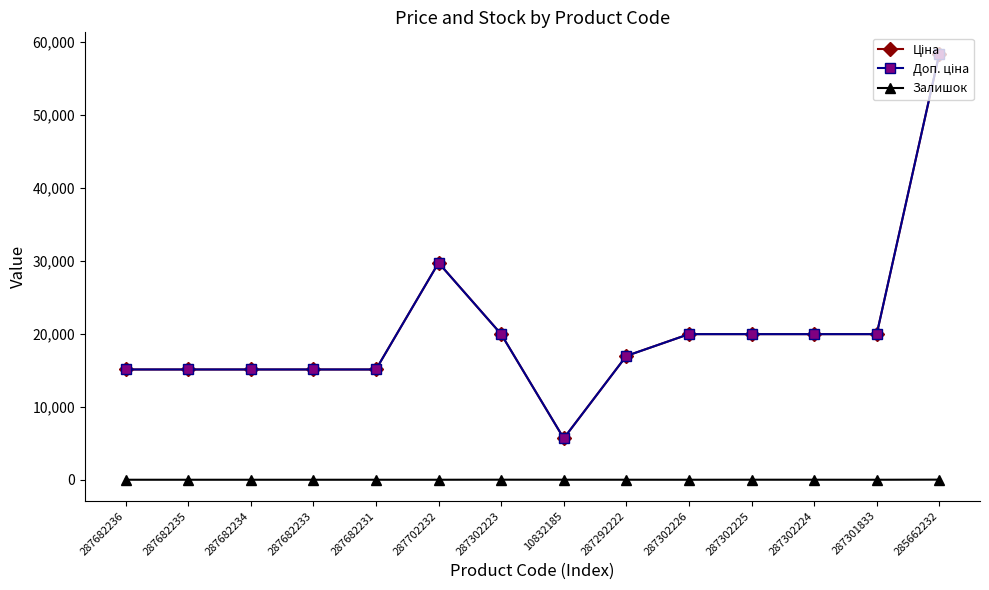

Does the chart have visible grid lines?

No